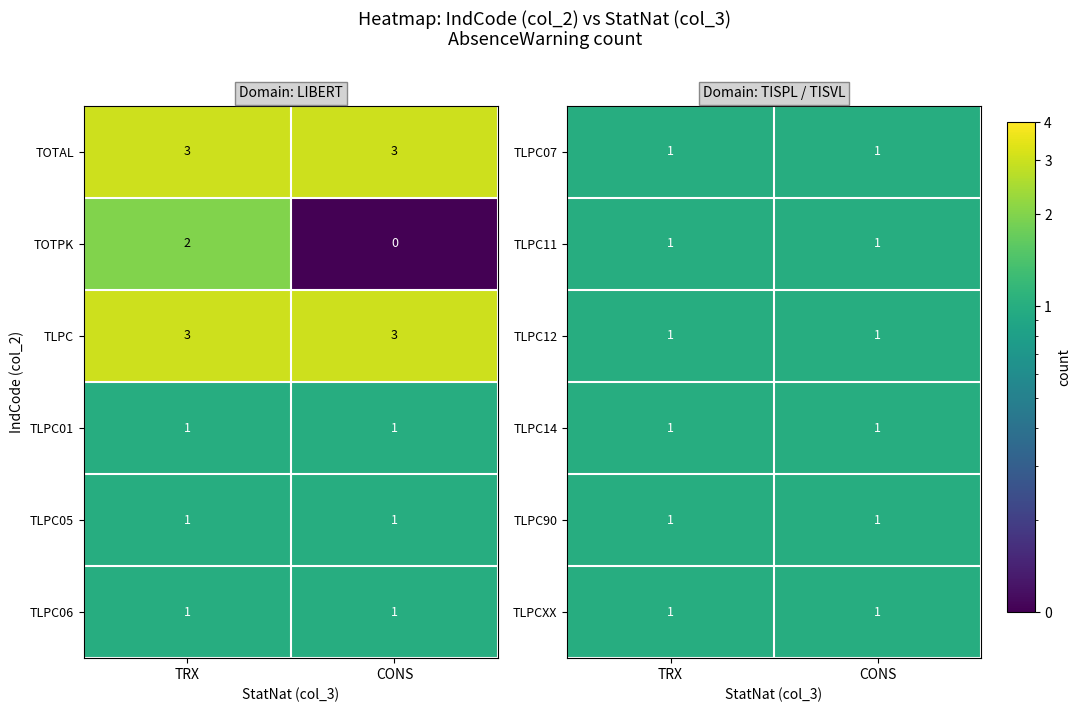

Is the value of TLPC01 at TRX greater than the value of TOTPK at TRX?

No